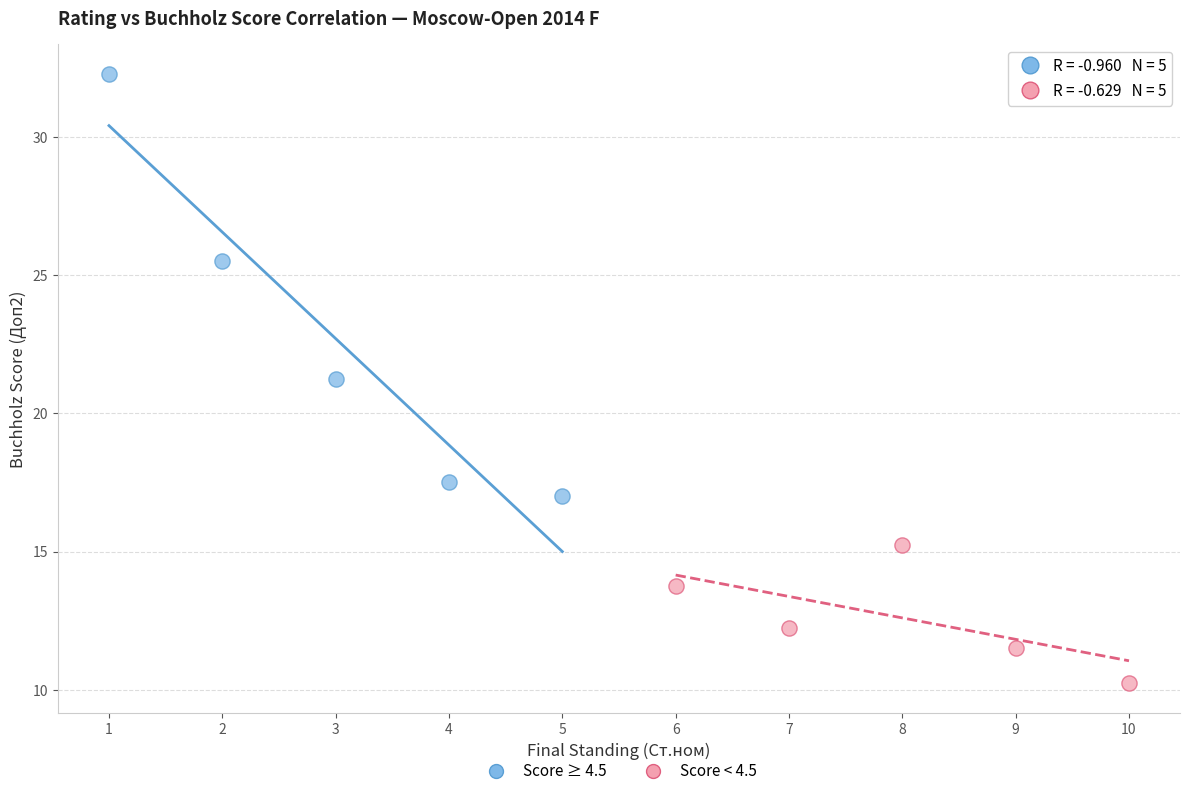

What are all the series names shown in the legend?

Score ≥ 4.5, Score < 4.5